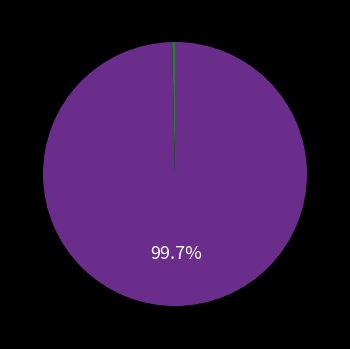

How many segments does this pie chart have?

2